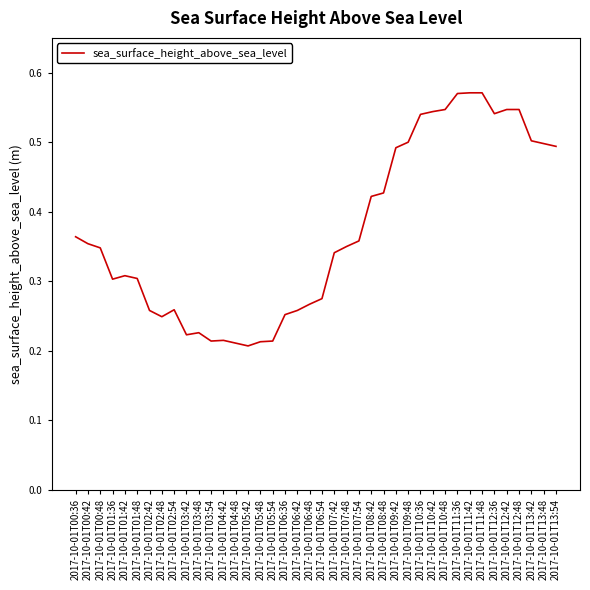

Count the values in the range 0 to 1.

40